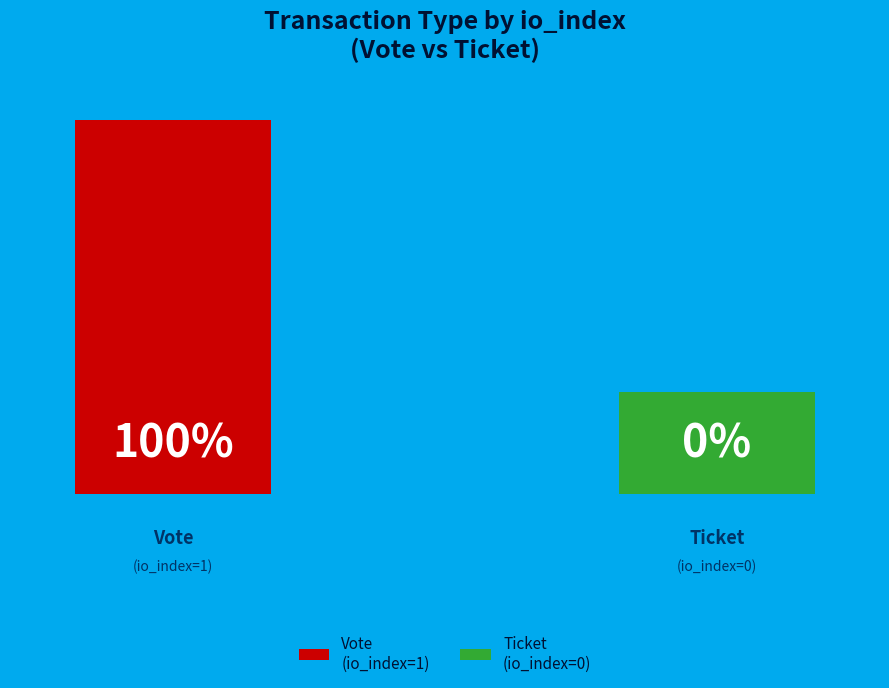

Does any single category account for the majority?

Yes